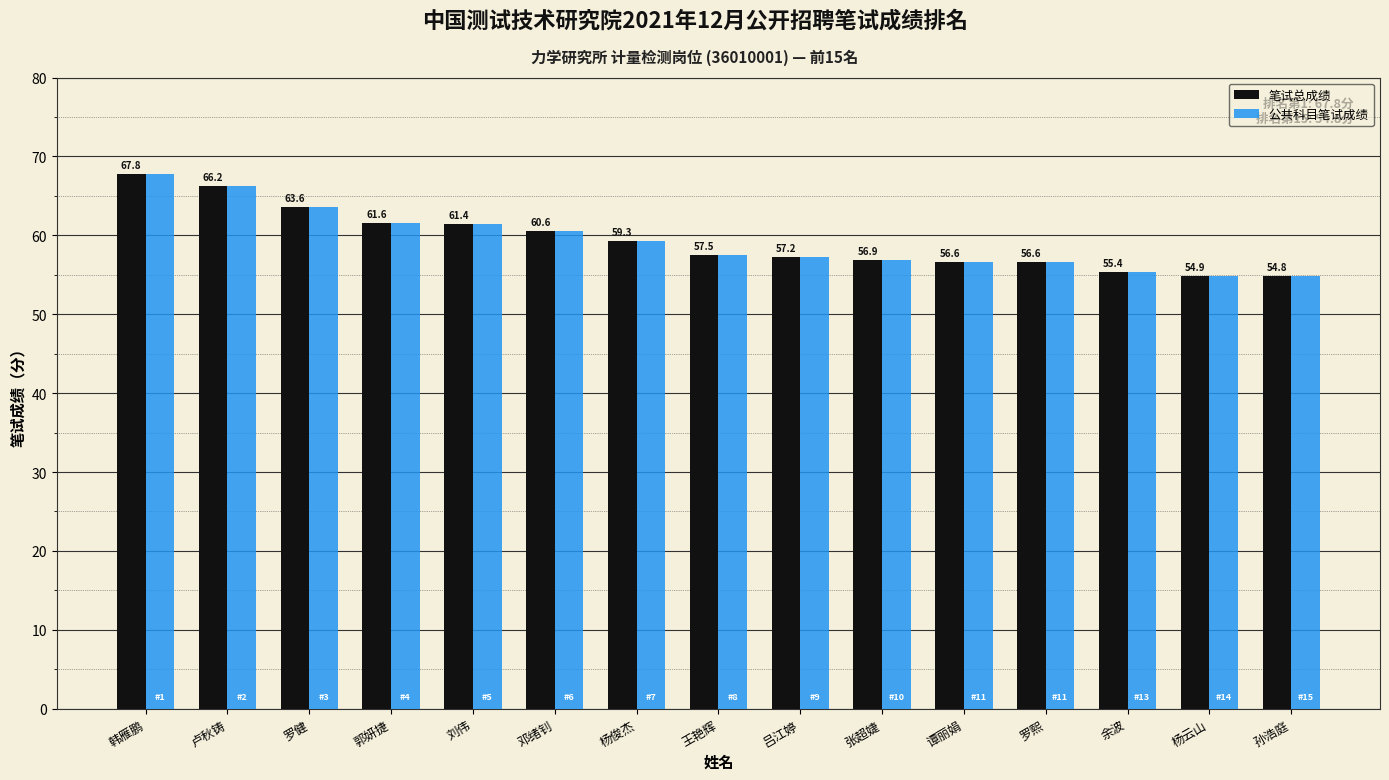

What is the minimum value shown in the chart?

54.8